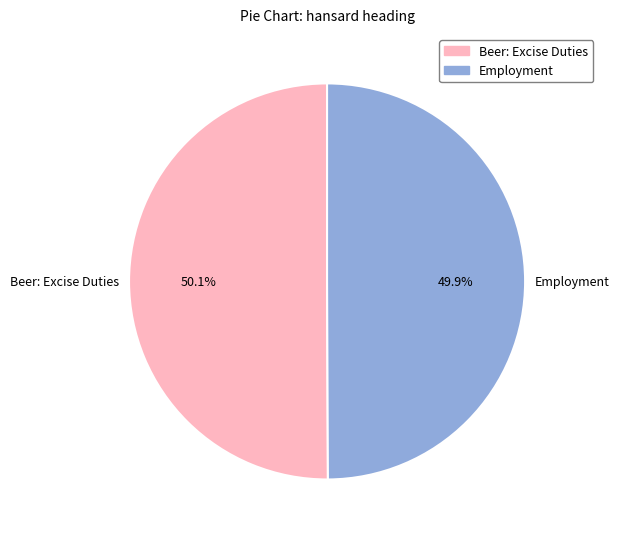

Is there any slice that represents more than half of the pie?

Yes